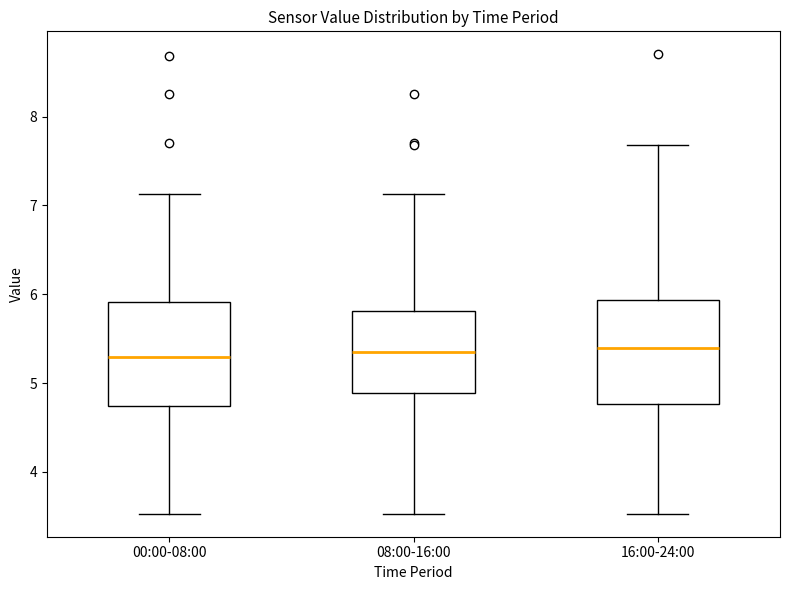

Reading left to right, read every box against the y-axis: the position of its median line, the range the box covers, and the ends of its whiskers. The values are not printed on the chart, so give them approximately, as read against the axis.

00:00-08:00: median 5.3, box 4.7 to 5.9, whiskers 3.5 to 7.1
08:00-16:00: median 5.4, box 4.9 to 5.8, whiskers 3.5 to 7.1
16:00-24:00: median 5.4, box 4.8 to 5.9, whiskers 3.5 to 7.7